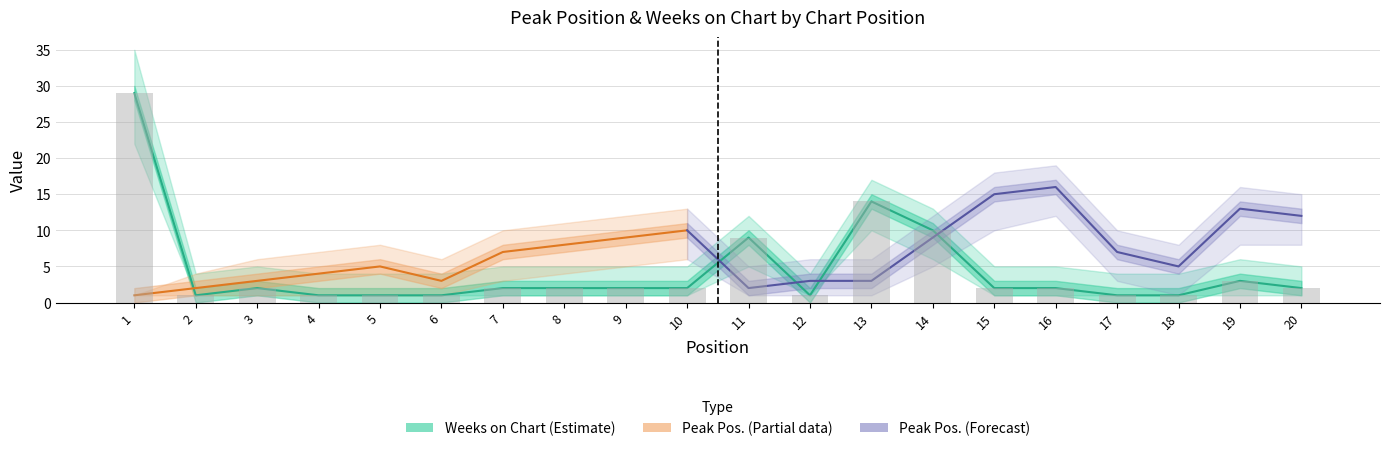

Count the number of values greater than 2.

5